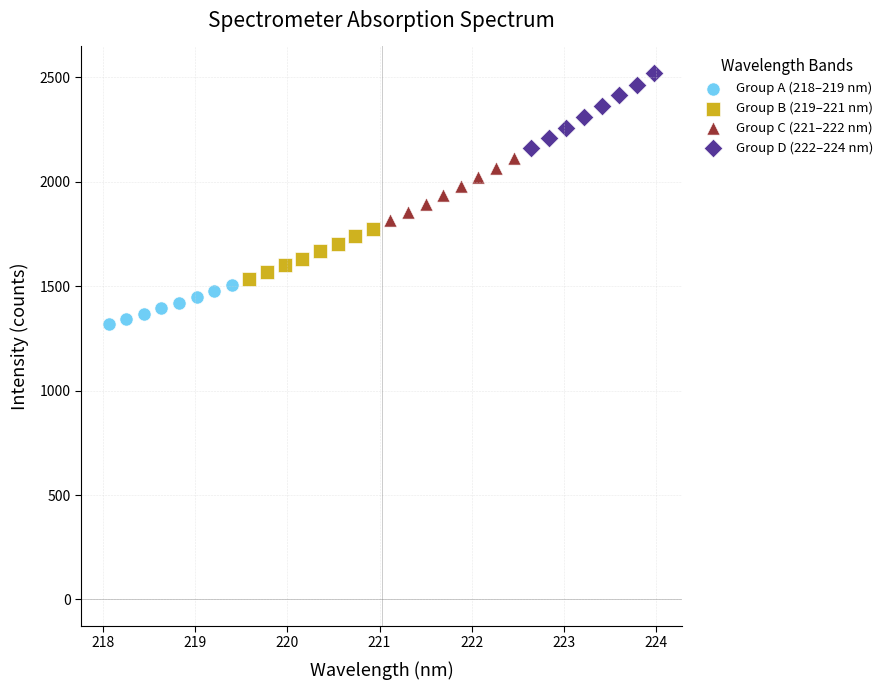

Which series reaches the maximum Y coordinate?

Group D (222–224 nm)